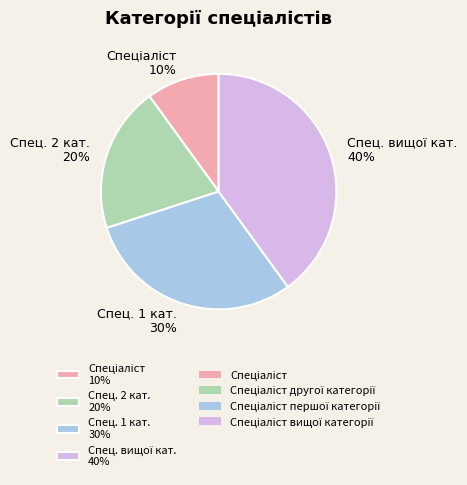

Count the number of slices in the pie.

4